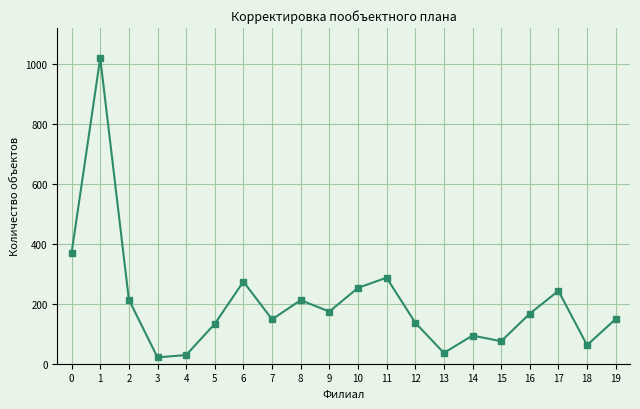

True or false: the data shows 62 at 18.

True